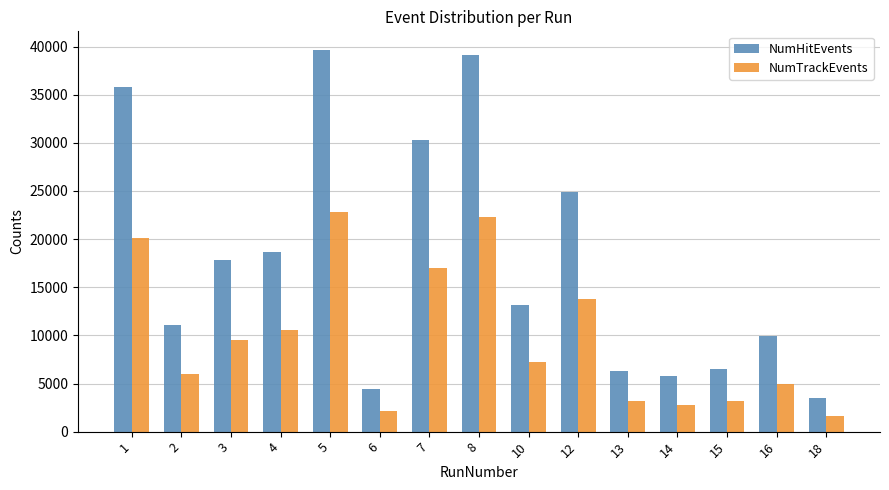

Which series changed the most between 1 and 16?

NumHitEvents